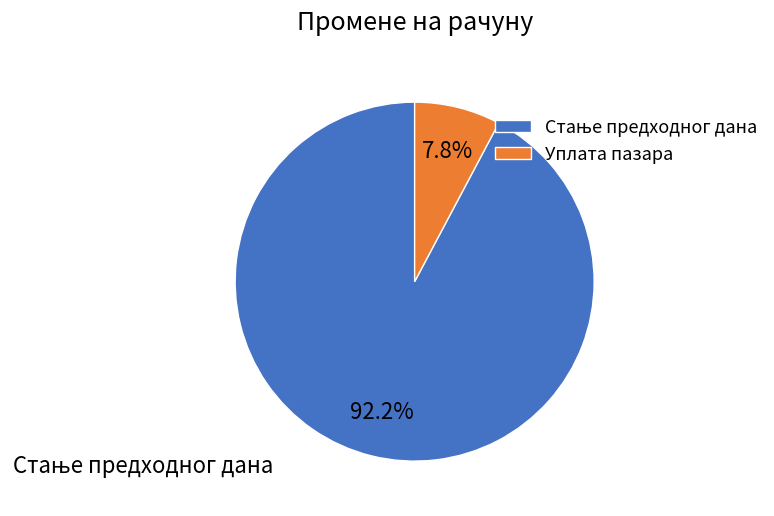

Which slice is the smallest?

Уплата пазара